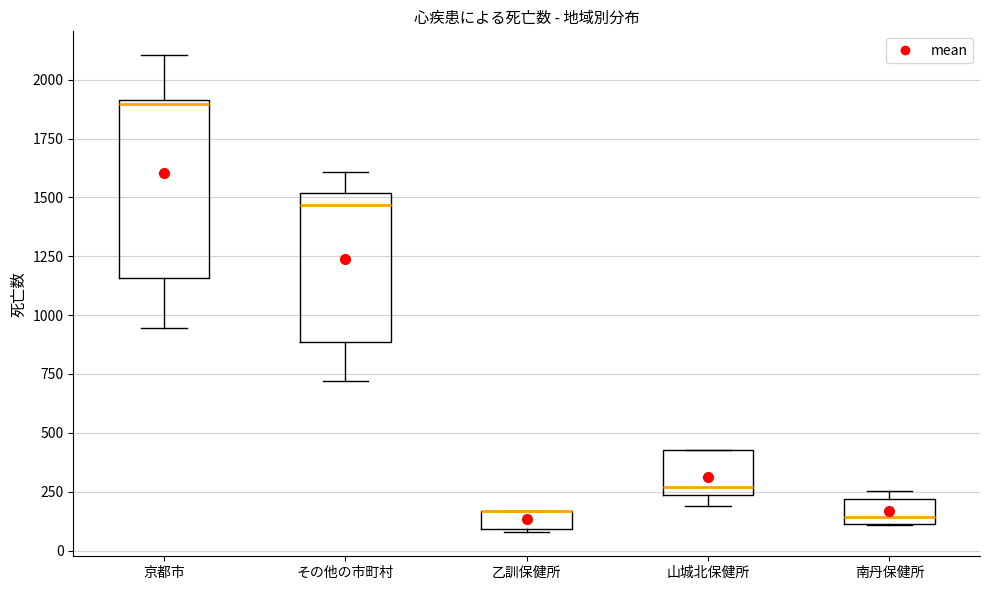

Reading left to right, transcribe this box plot: for each box, give where its median line is, the range the box spans, and where its two whiskers end, as read against the y-axis. The values are not printed on the chart, so give them approximately, as read against the axis.

京都市: median 1900 (just below the box's upper edge), box 1150 to 1900, whiskers 950 to 2100
その他の市町村: median 1450, box 900 to 1500, whiskers 700 to 1600
乙訓保健所: median 150 (drawn on the box's upper edge), box 100 to 150, whiskers 100 to 150
山城北保健所: median 250 (just above the box's lower edge), box 250 to 450, whiskers 200 to 450
南丹保健所: median 150, box 100 to 200, whiskers 100 to 250